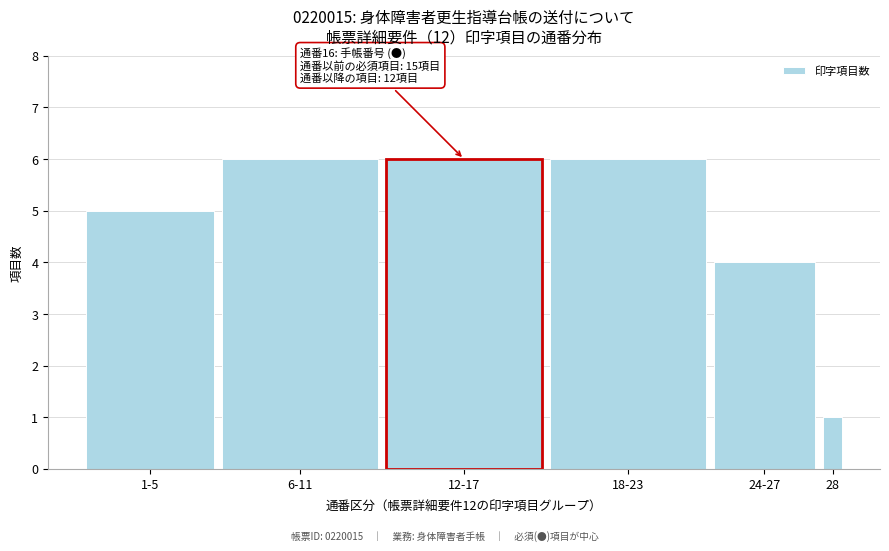

Reading left to right, transcribe all the data shown in this chart.

1-5=5	6-11=6	12-17=6	18-23=6	24-27=4	28=1